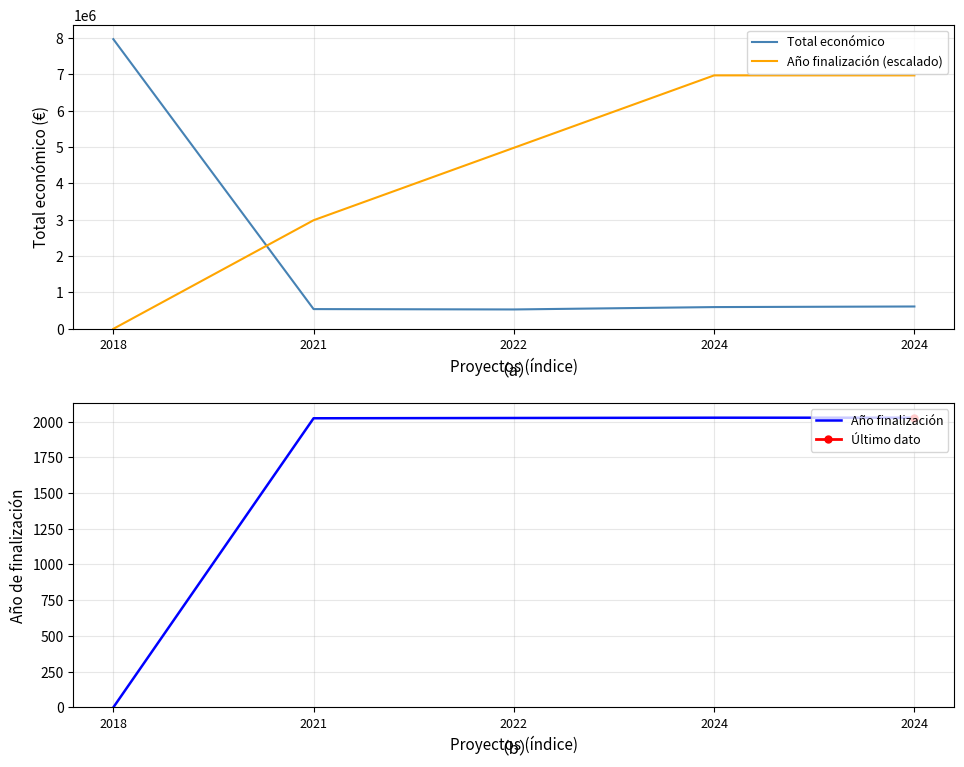

Read the Año finalización value at 2024.

2027.0